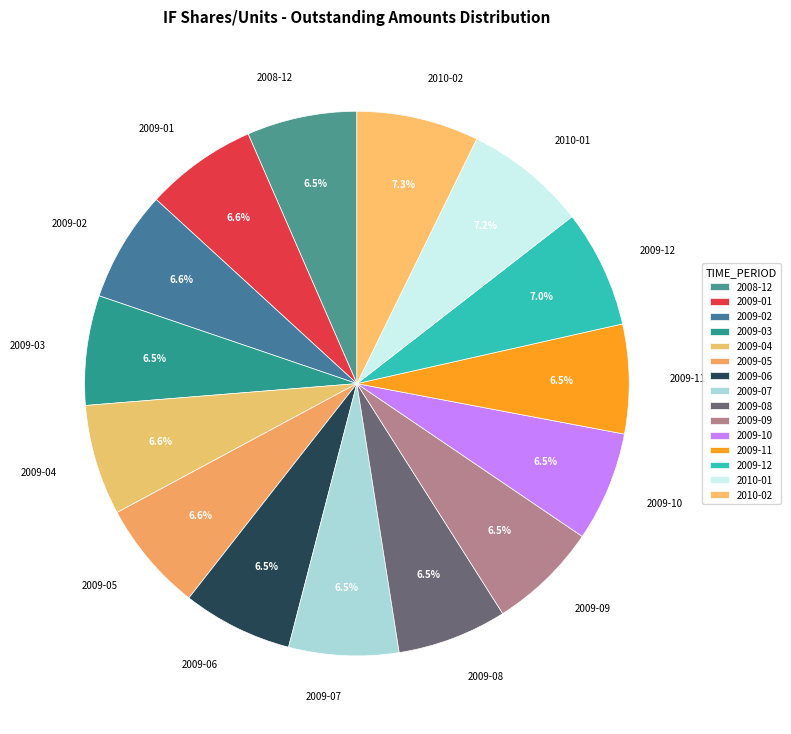

The 2009-05 slice represents 1% of the pie. True or false?

False